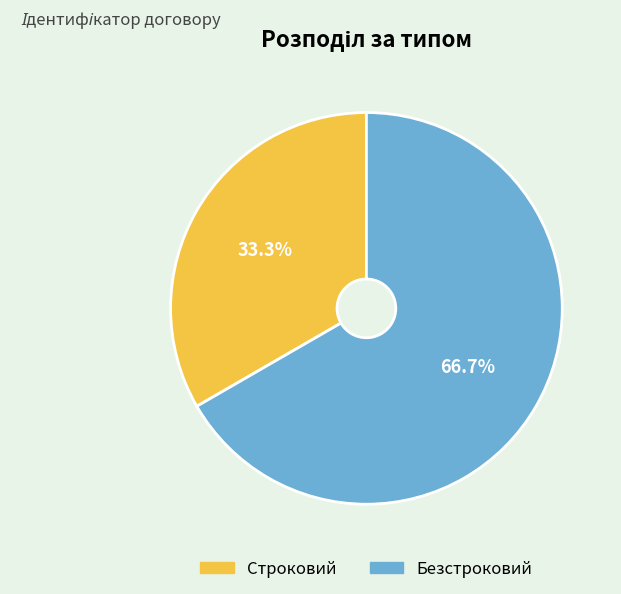

Is there a majority slice in this chart?

Yes